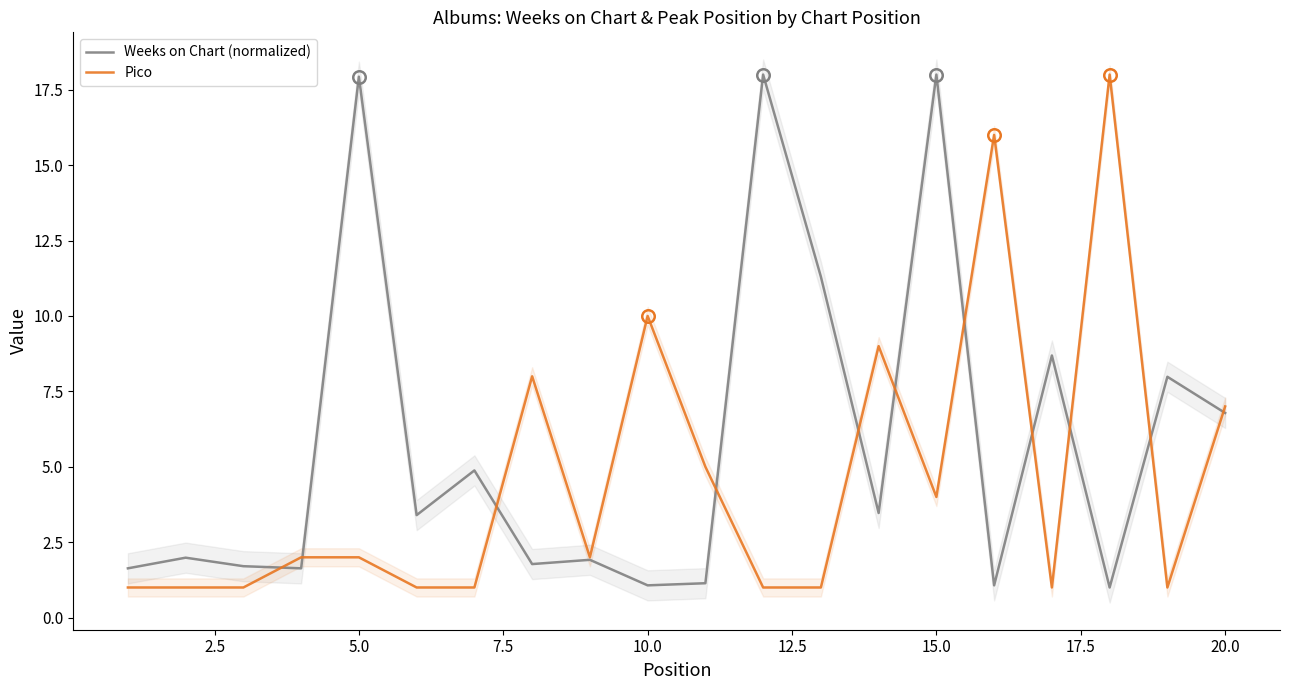

True or false: Weeks on Chart (normalized) and Pico intersect in this chart.

True